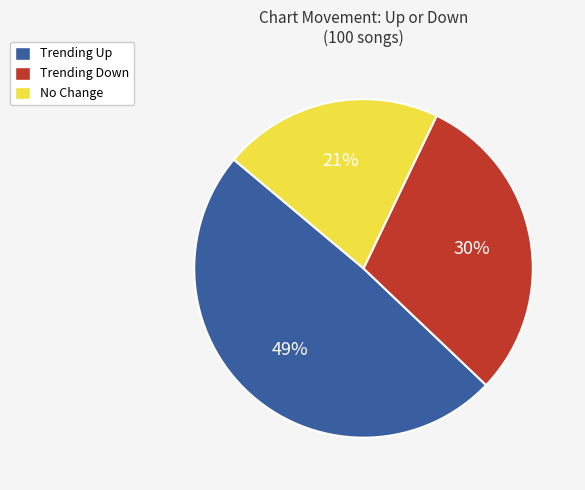

Is there any slice that represents more than half of the pie?

No